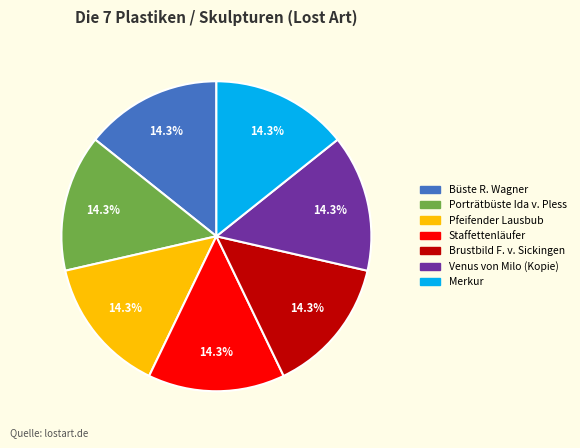

How many segments does this pie chart have?

7